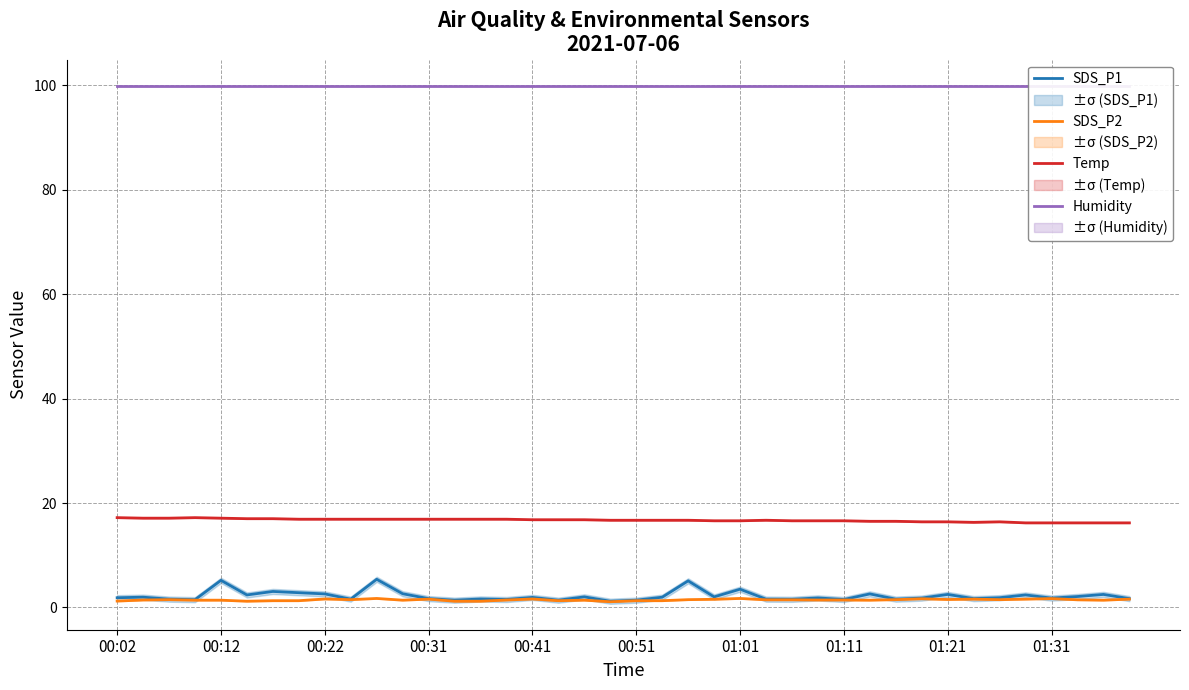

At which category is the sum across all series the highest?

10